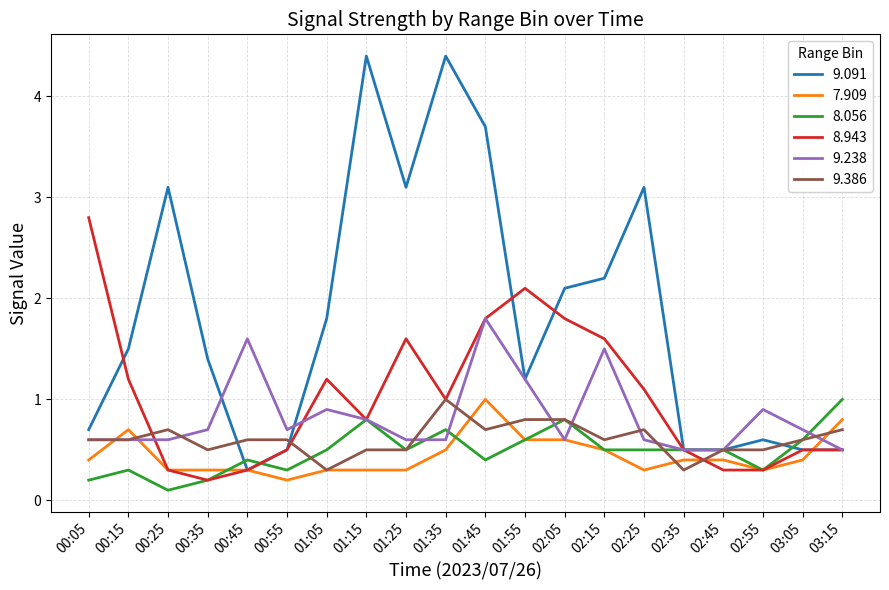

Is it true that 9.238 equals 1.0 at 00:05?

False